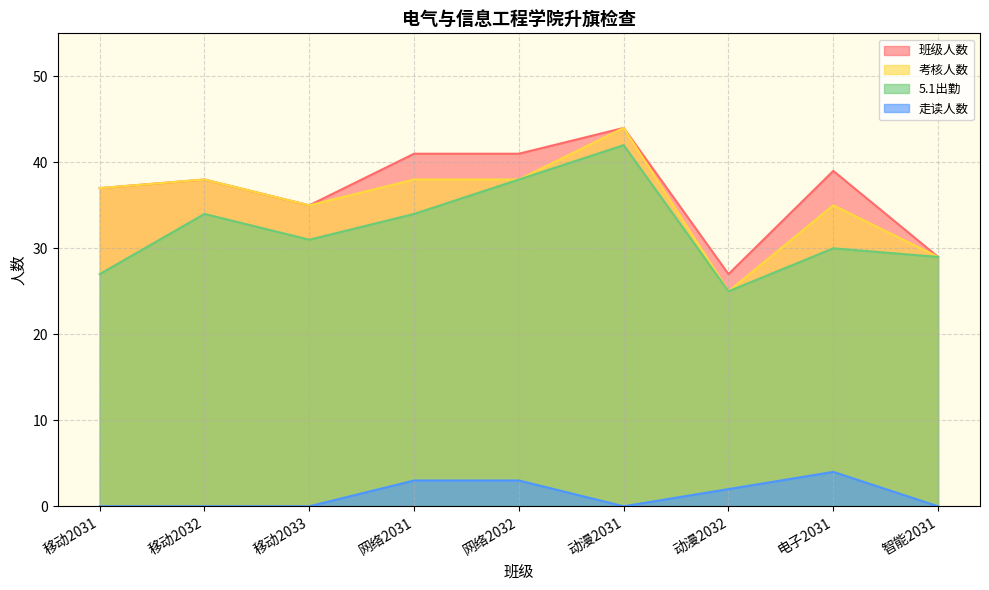

At which label does 考核人数 first exceed 37?

移动2032